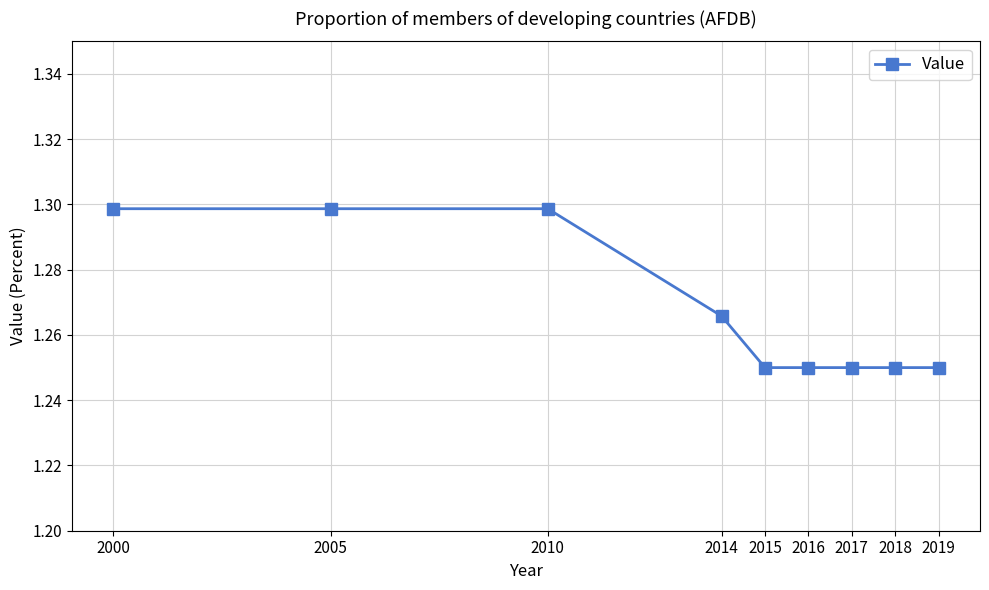

What is the sum of all values?

11.4